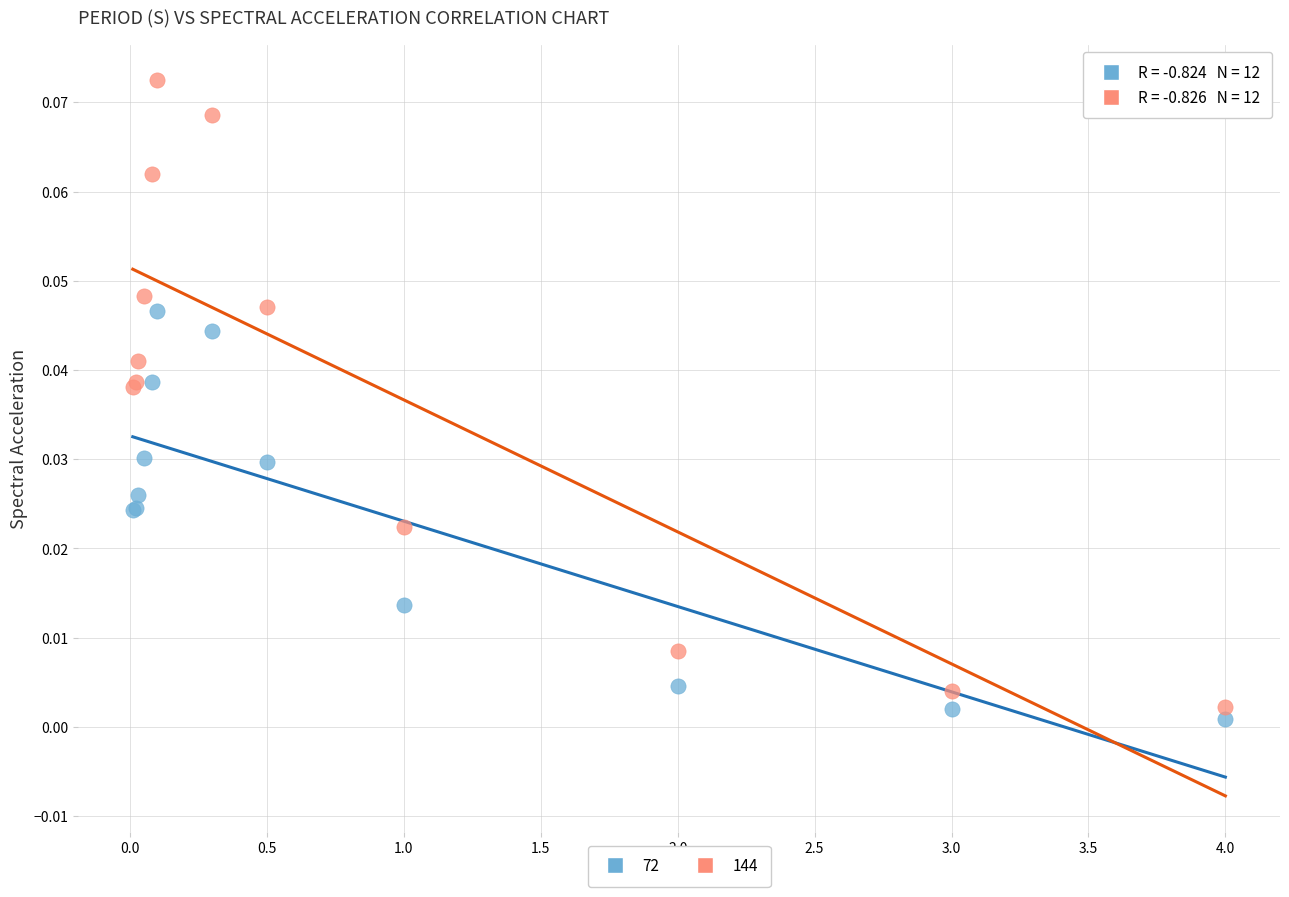

What are all the series names shown in the legend?

72, 144